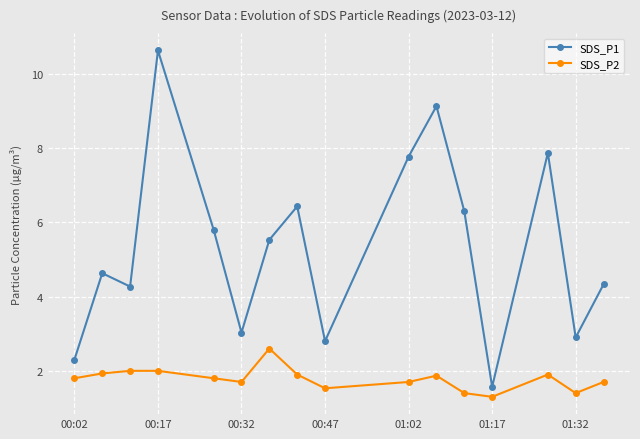

What is the value of the SDS_P1 point at the 4th from the left?

10.6